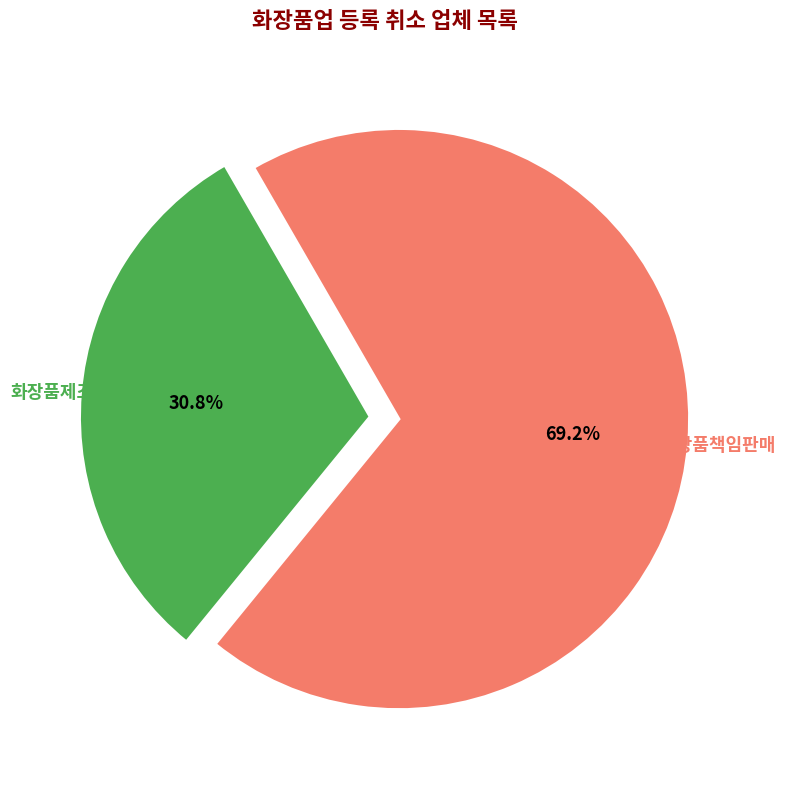

Which category has the biggest portion of the pie?

화장품책임판매